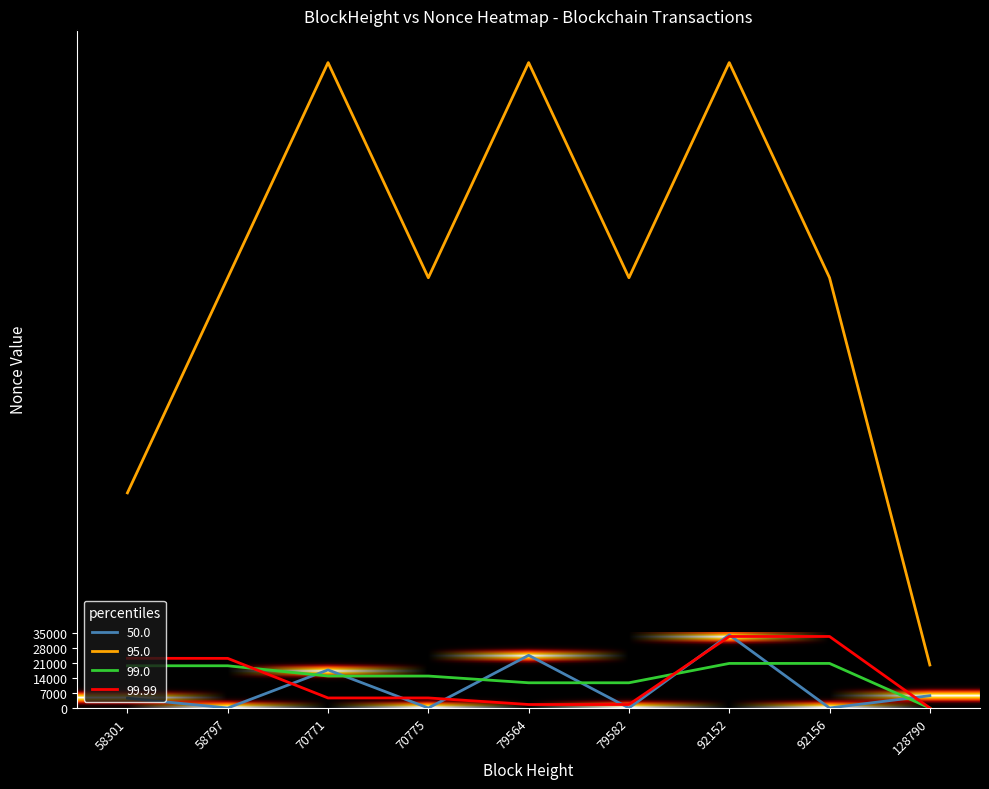

Is the value of 99.99 at 79564 greater than the value of 95.0 at 70775?

No